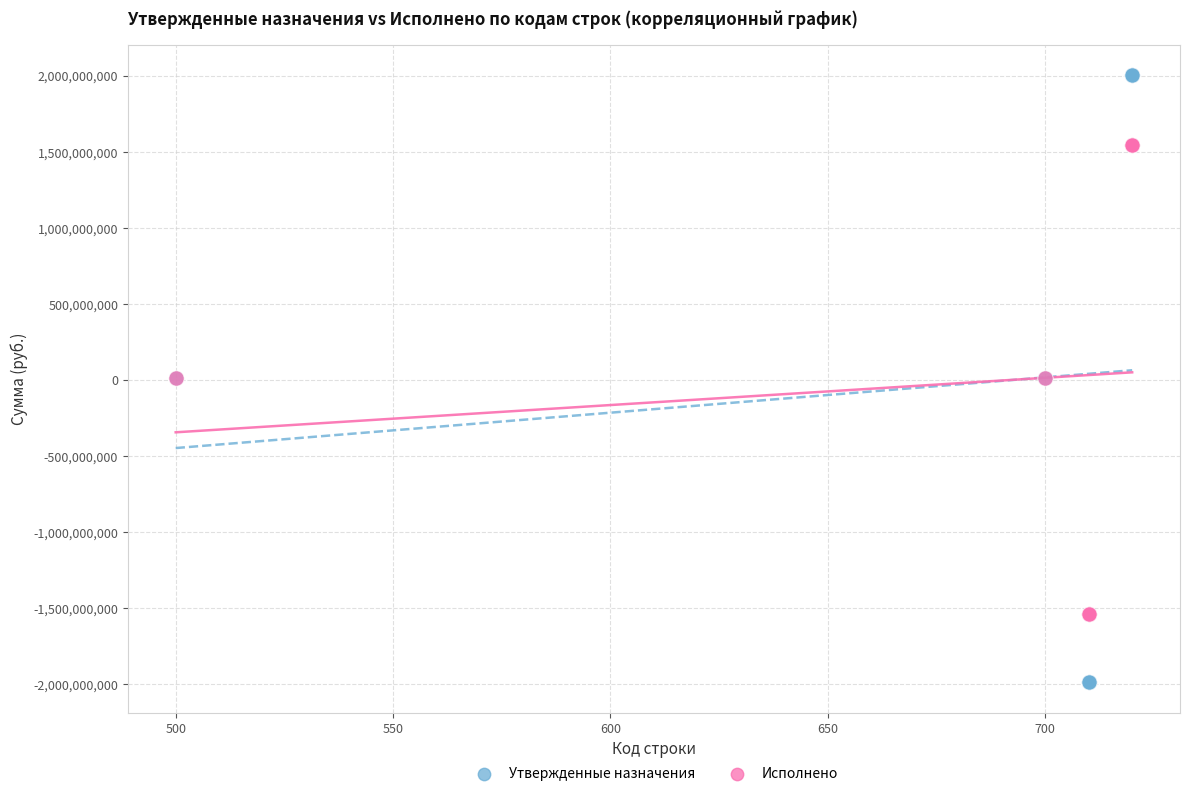

What are all the series names shown in the legend?

Утвержденные назначения, Исполнено